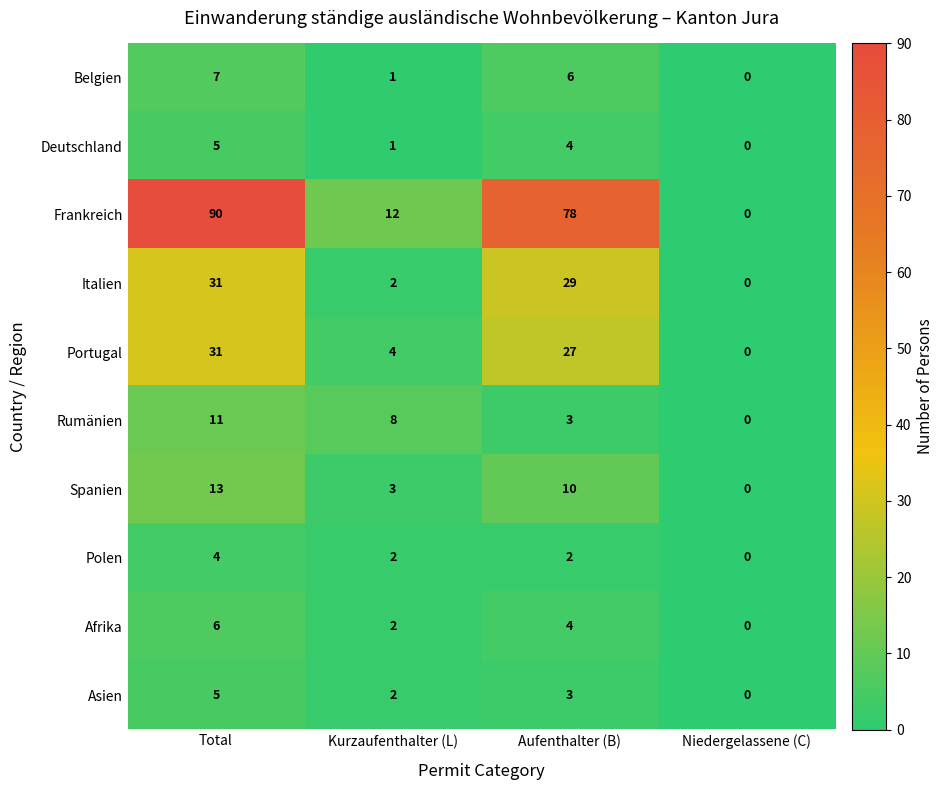

At which label does Italien first exceed 29?

Total